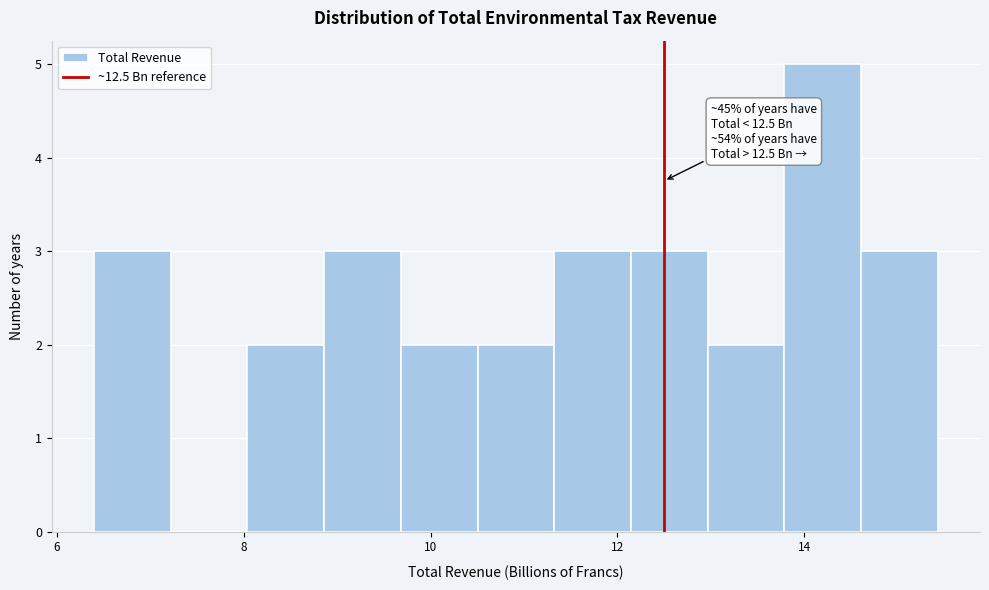

Over which range of the x-axis is the bar tallest?

13.8 to 14.6